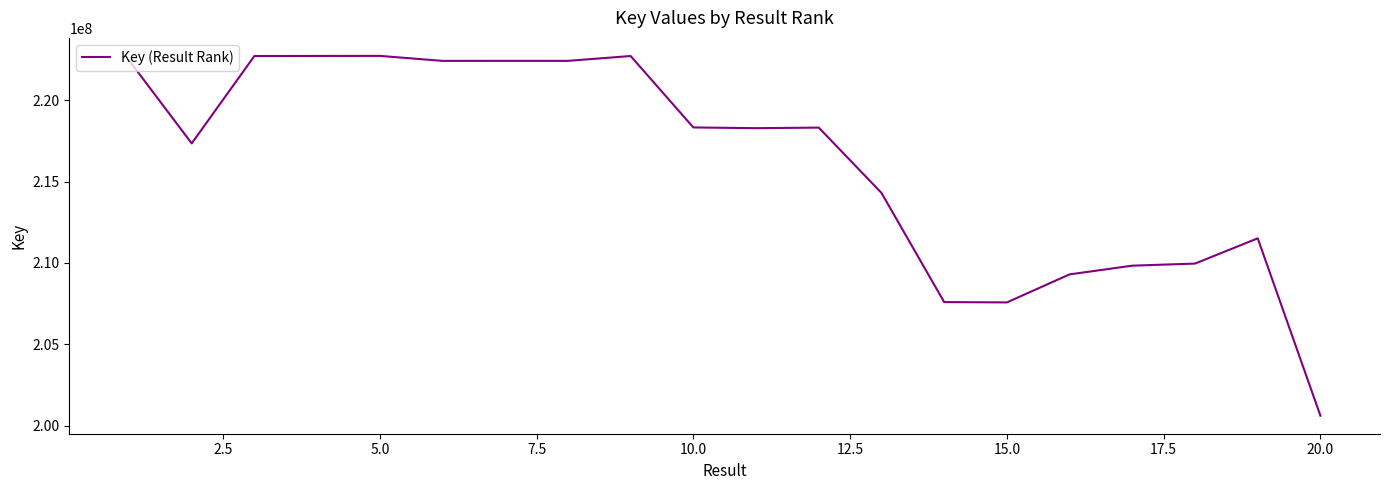

What is the smallest value displayed?

200605565